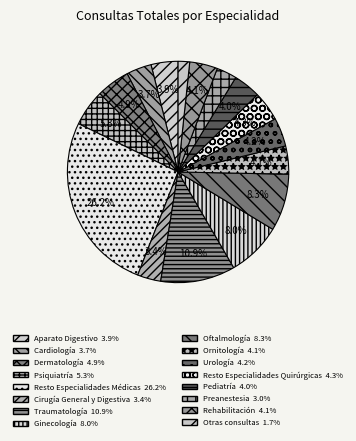

Approximately how many times larger is the value at Oftalmología compared to Ginecología?

1.0